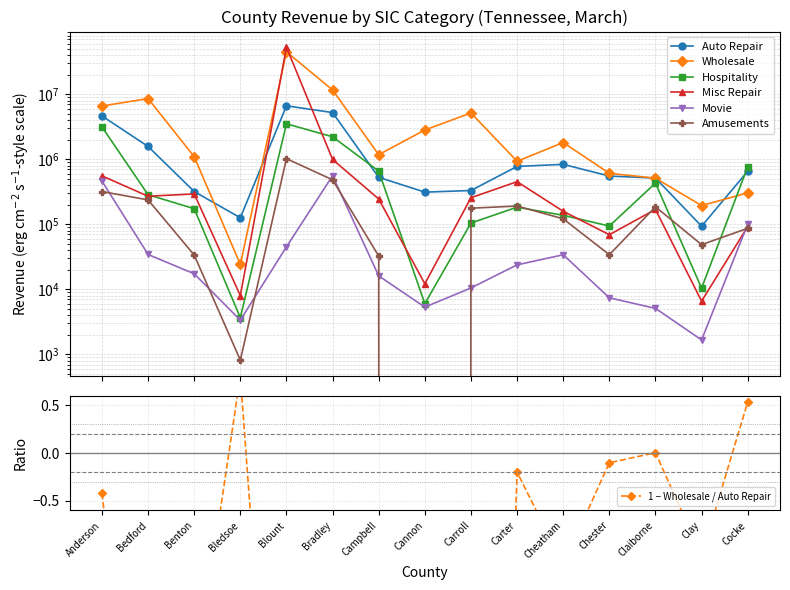

How many data points in Movie are less than 17395?

7